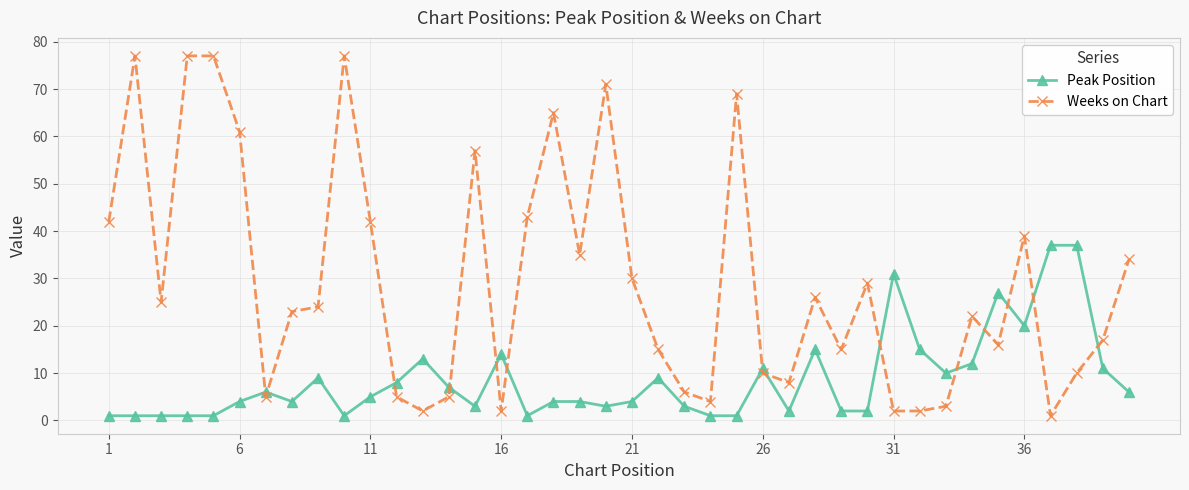

True or false: Weeks on Chart and Peak Position intersect in this chart.

True